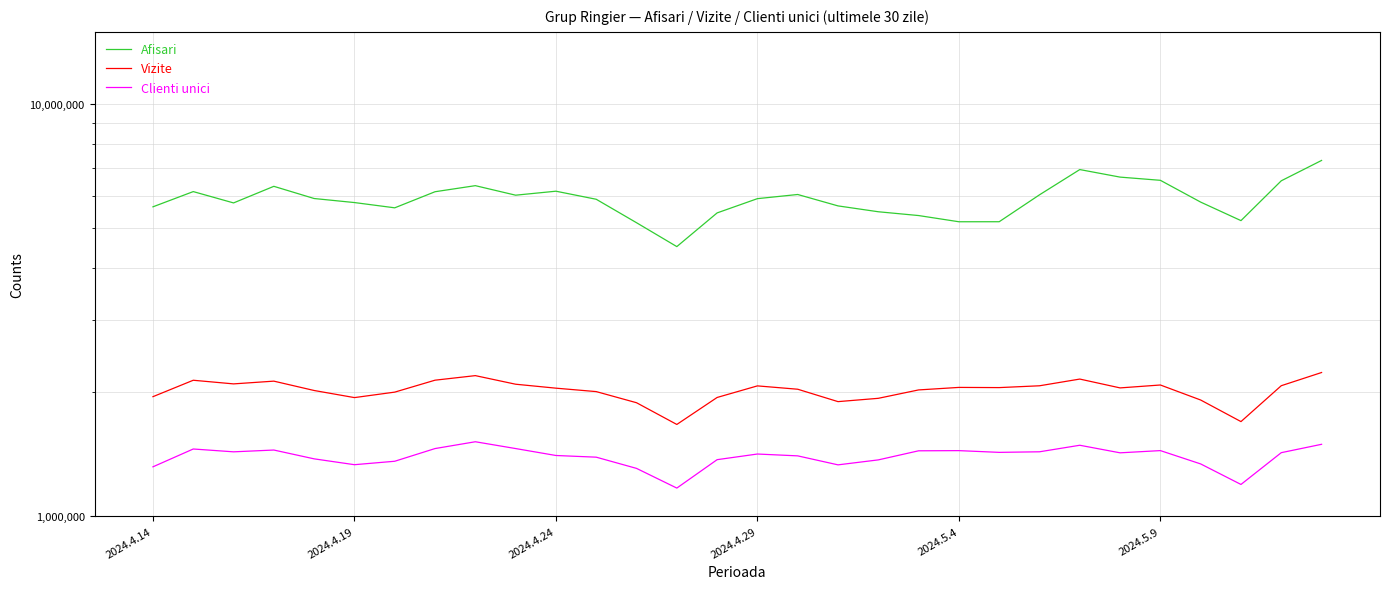

What is the value of the Clienti unici point at the 16th from the left?

1415179